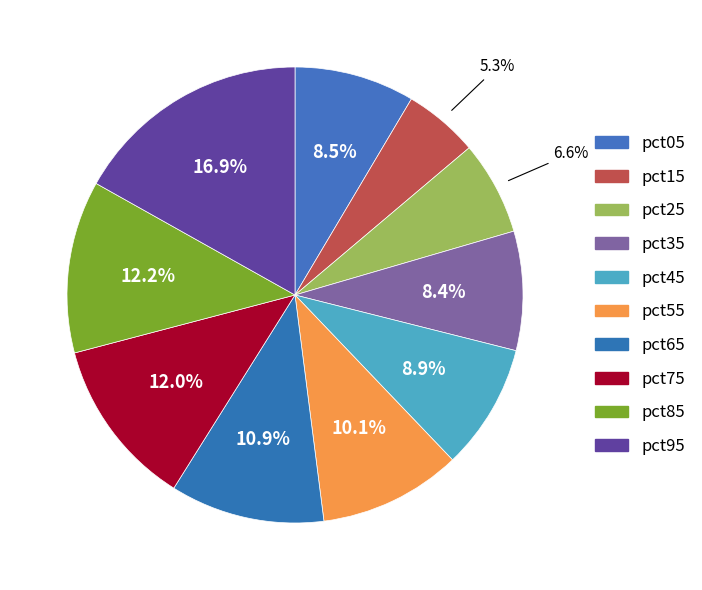

Rank the categories by value from highest to lowest.

pct95, pct85, pct75, pct65, pct55, pct45, pct05, pct35, pct25, pct15